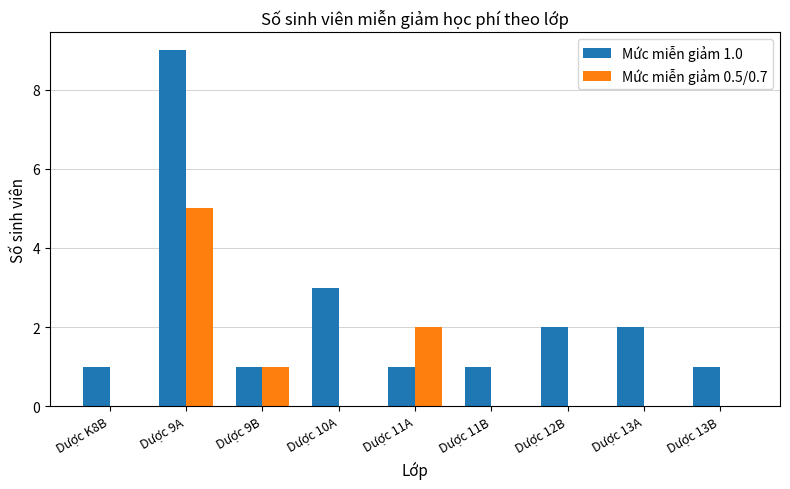

Reading right to left, list all the values displayed in this chart.

Mức miễn giảm 1.0: 1	2	2	1	1	3	1	9	1
Mức miễn giảm 0.5/0.7: 0	0	0	0	2	0	1	5	0